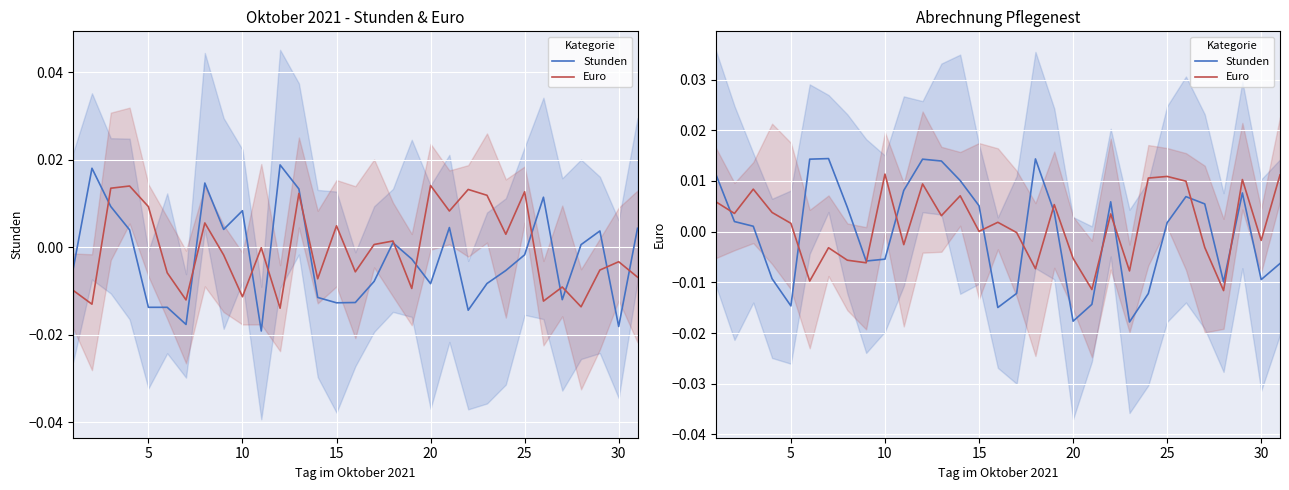

Count the number of data series in this chart.

2